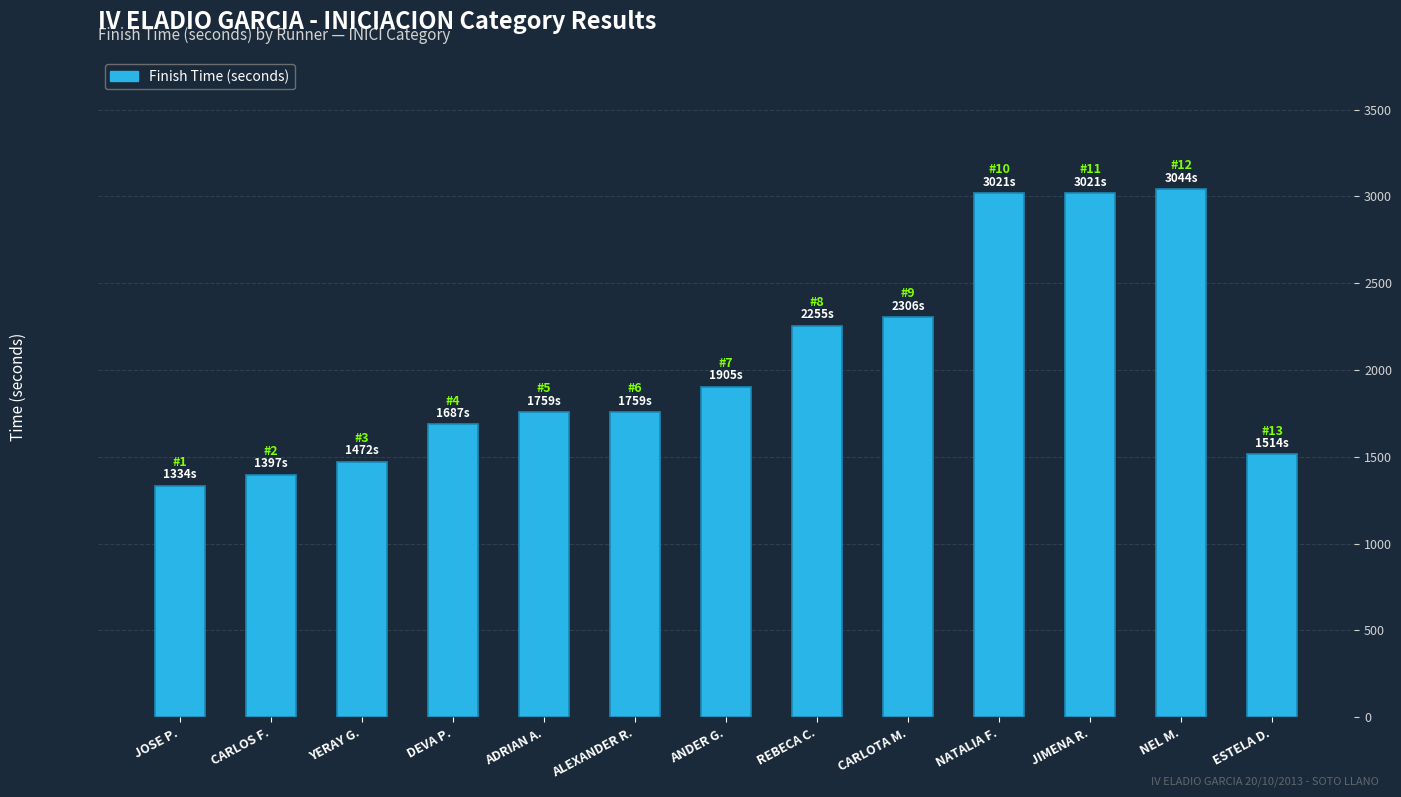

What is the difference between the second highest and second lowest values?

1624